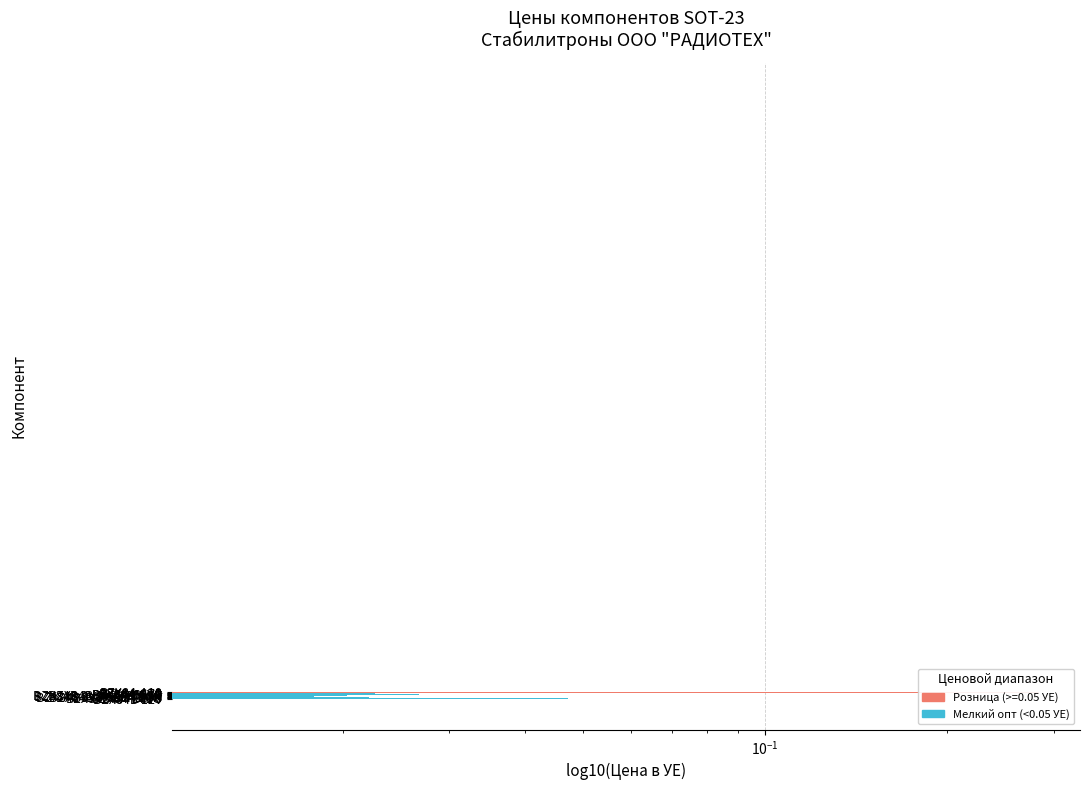

What is the value of the Мелкий опт bar at the 2nd from the left?

0.2